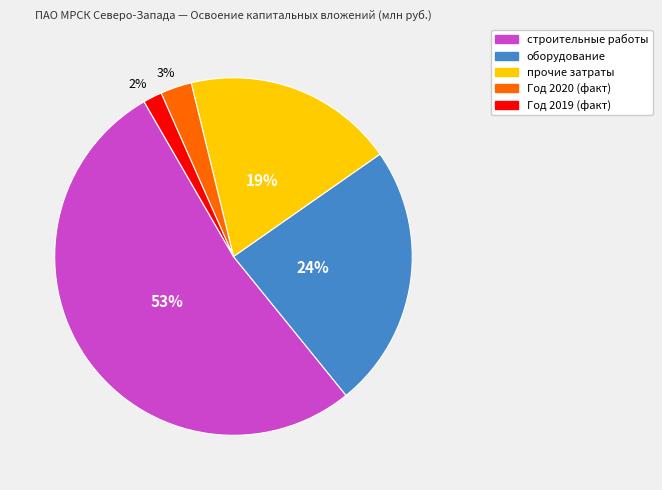

Combined, do оборудование and прочие затраты account for over 50%?

No